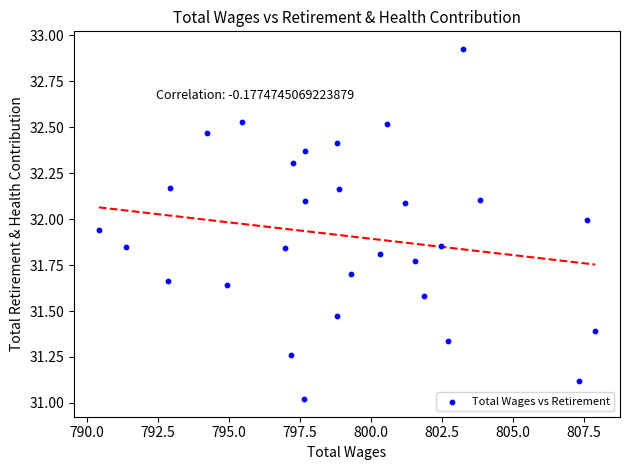

What is the range of X values (max minus min)?

17.5